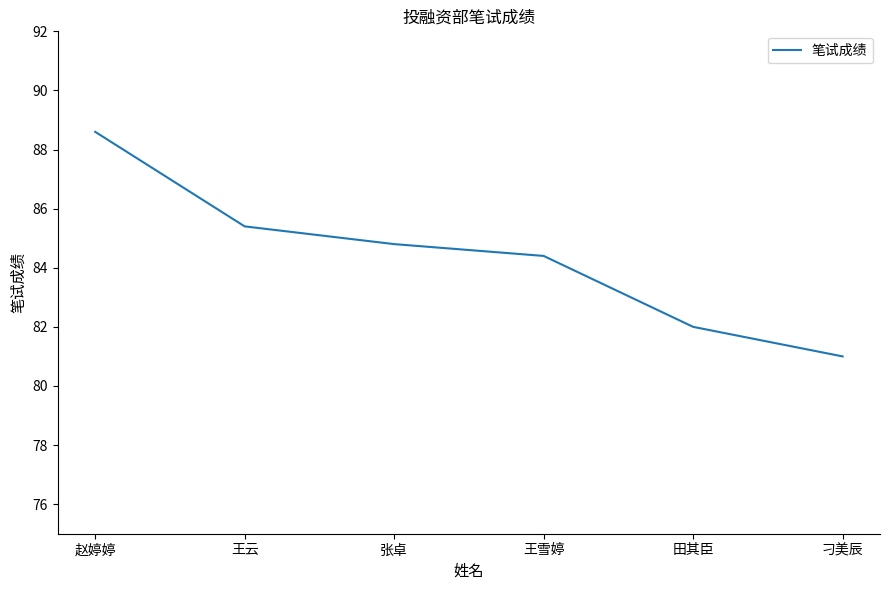

True or false: the data shows 124.3 at 王雪婷.

False